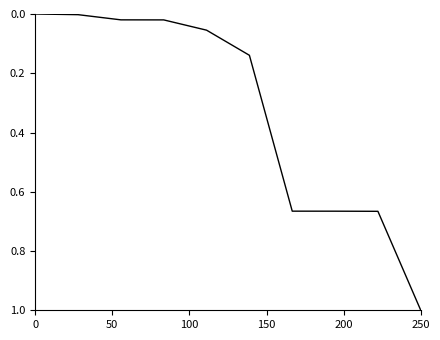

How many lines are shown in the chart?

1